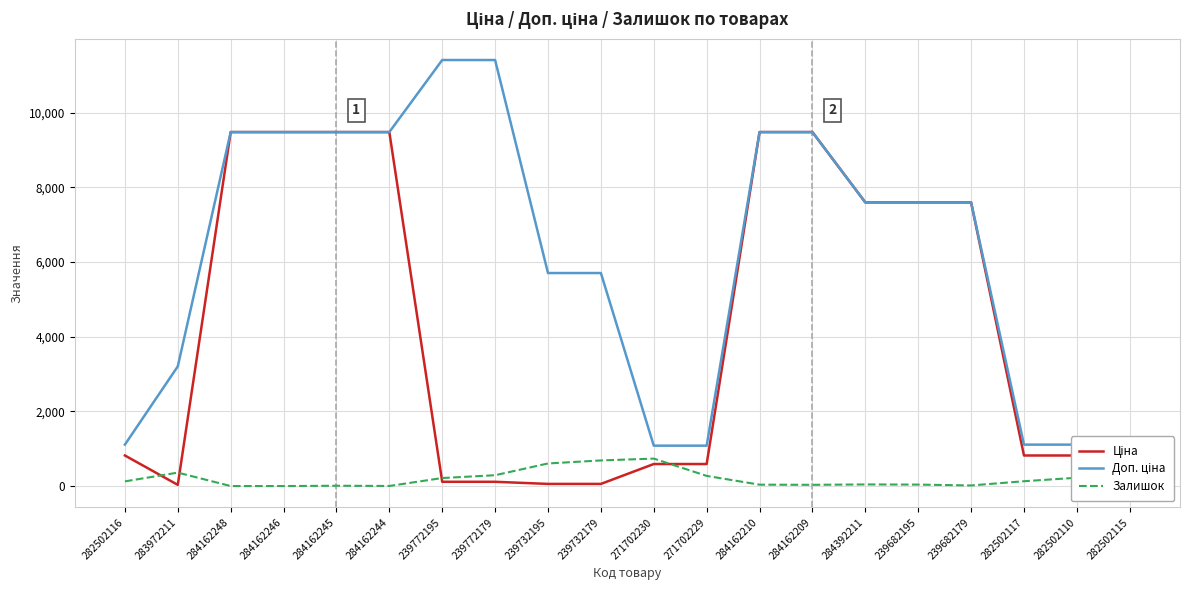

What is the maximum value for Залишок?

735.0